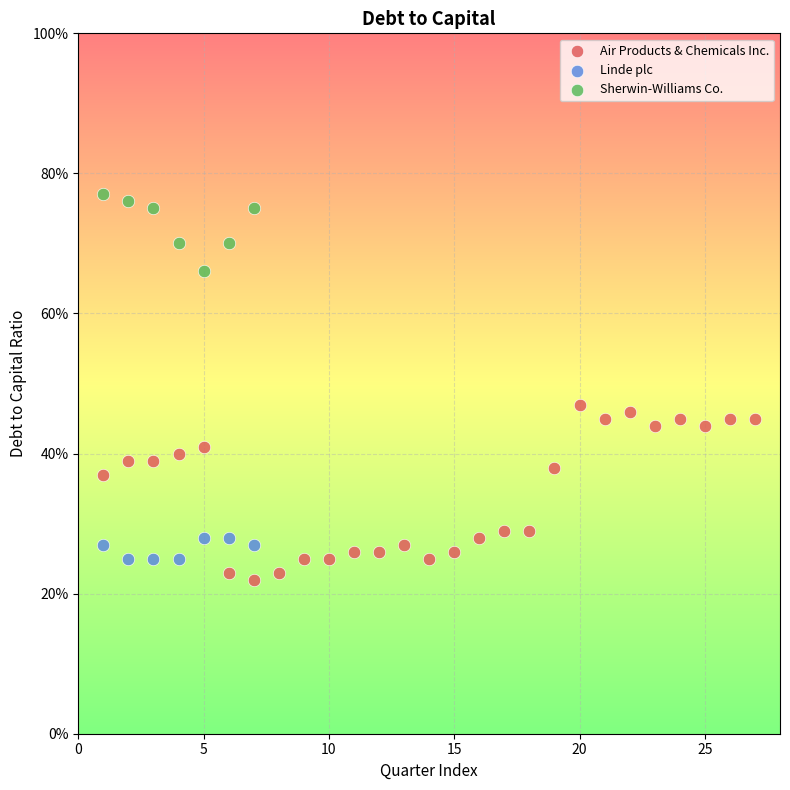

What are all the series names shown in the legend?

Air Products & Chemicals Inc., Linde plc, Sherwin-Williams Co.